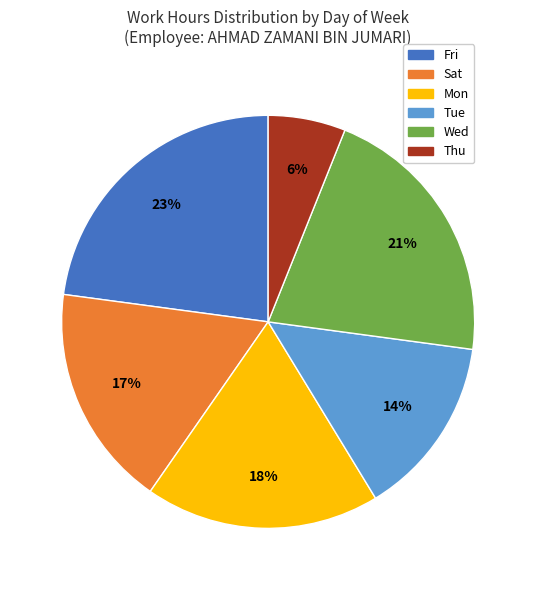

The Tue slice represents 23% of the pie. True or false?

False